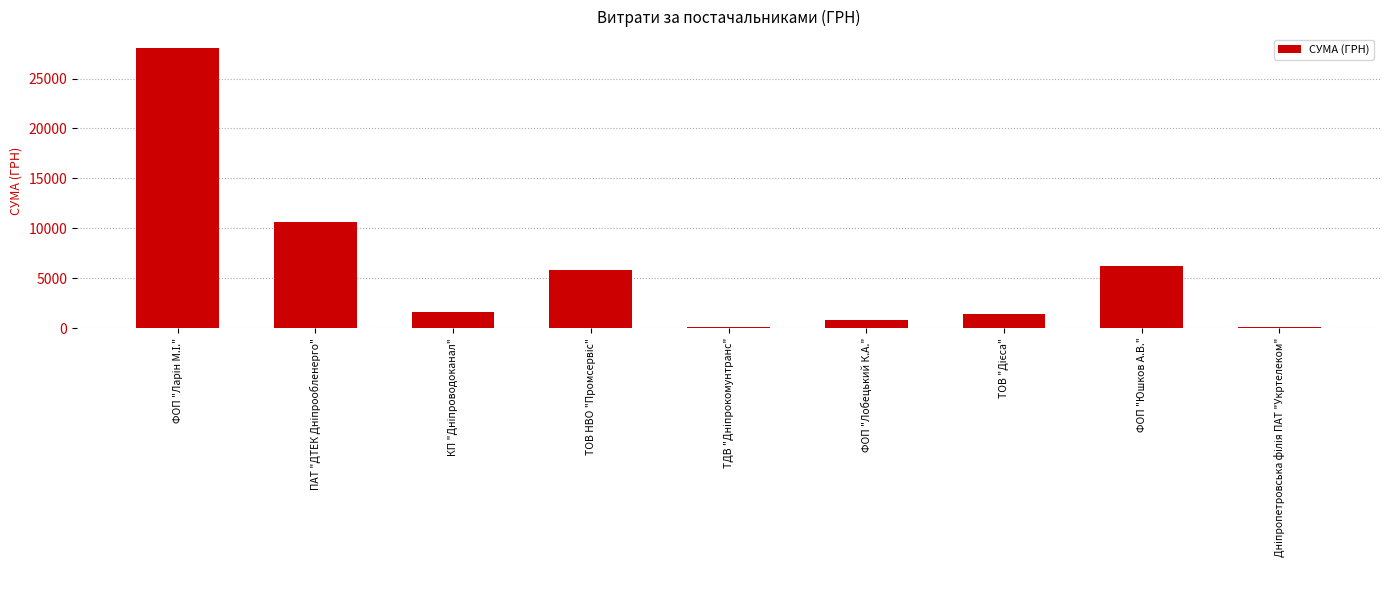

Is it true that the value at ФОП "Лобецький К.А." is 799.3?

True